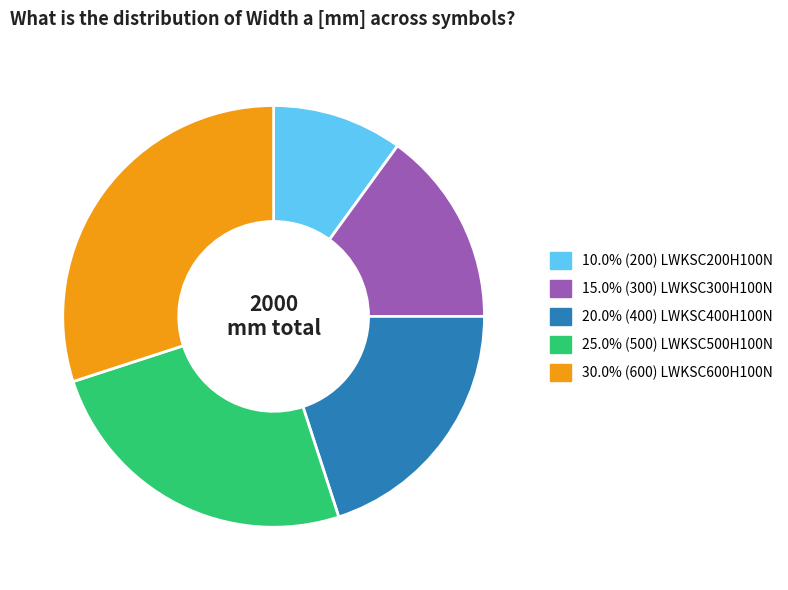

Does any single category account for the majority?

No